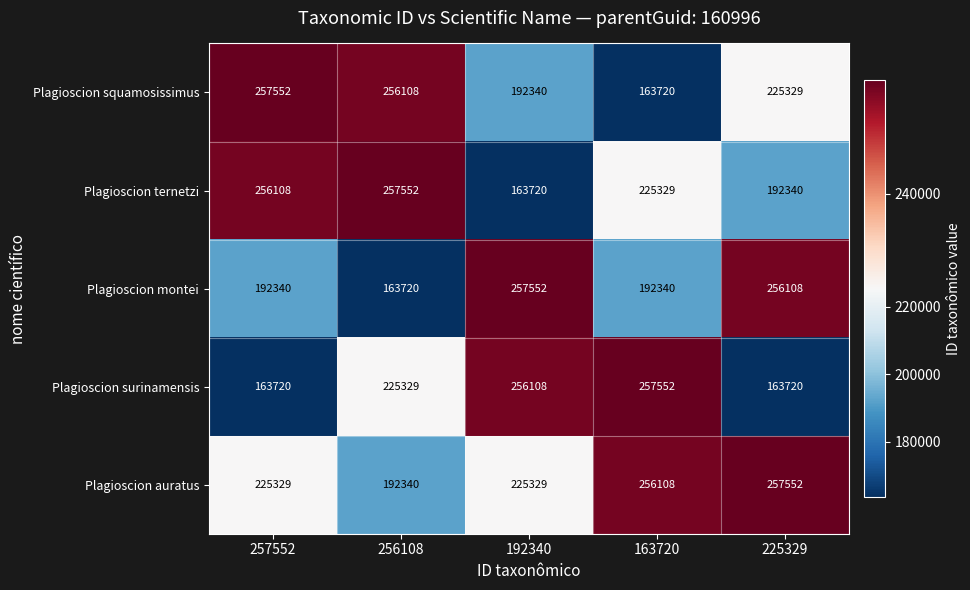

What is the total value across all series at 256108?

1095049